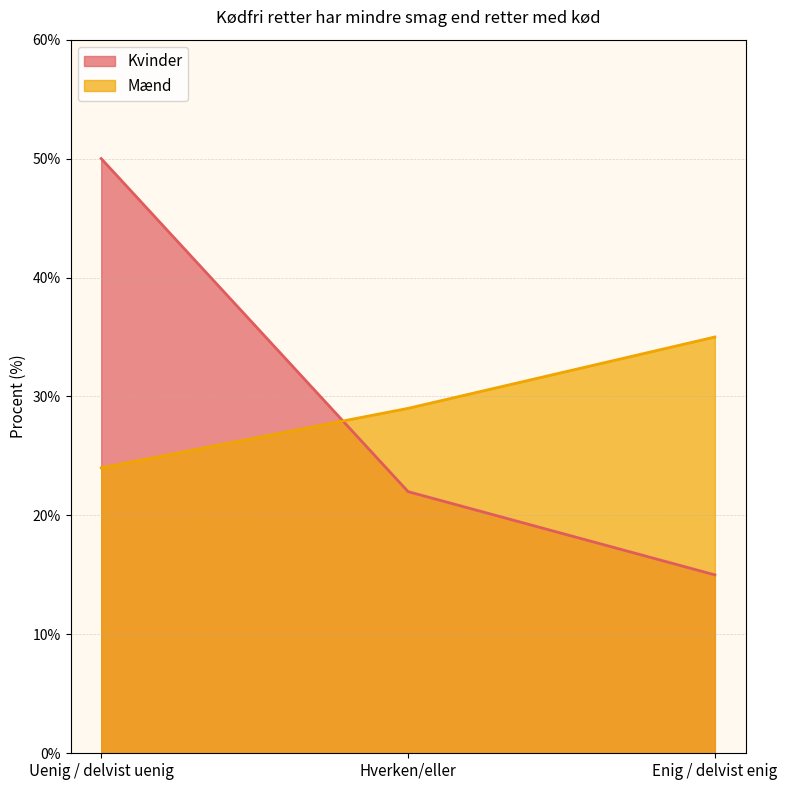

What are all the series names shown in the legend?

Kvinder, Mænd